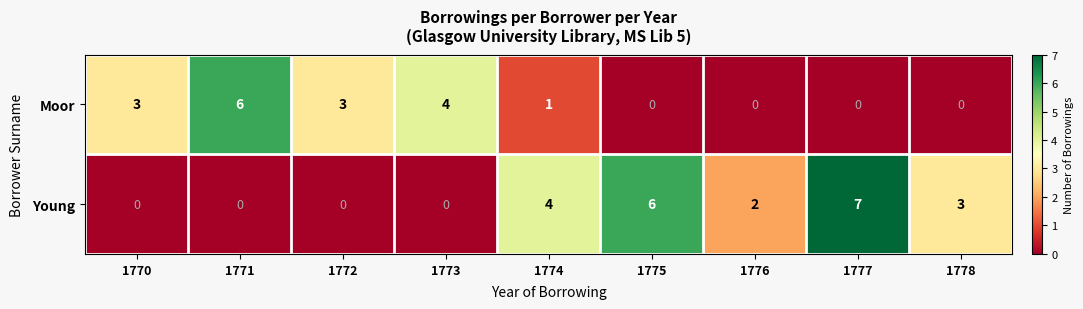

What is the difference between the maximum and minimum values in the Young series?

7